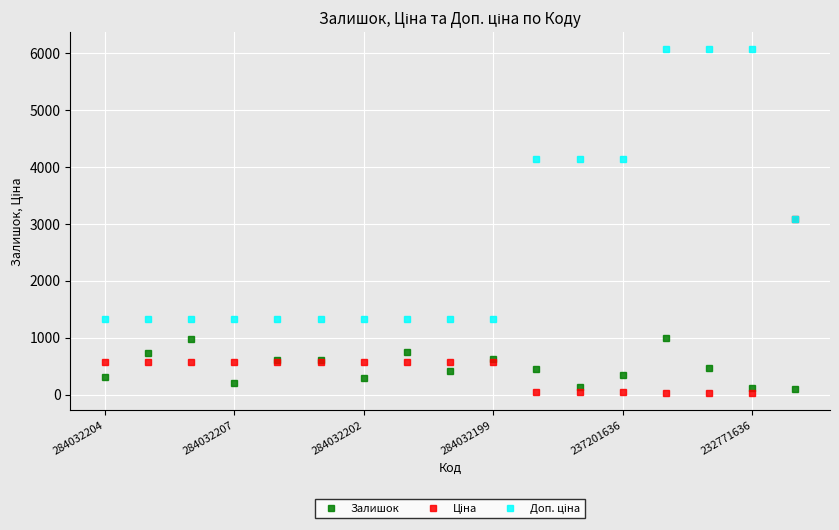

Count the number of data series in this chart.

3